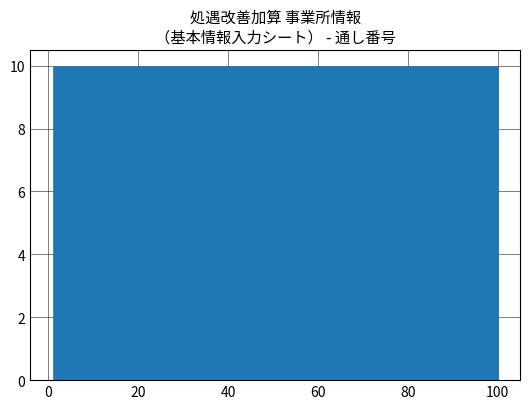

Reading left to right, transcribe this chart: for each bar, give the range it covers on the x-axis and its height. Neither the bar edges nor the heights are printed on the chart, so give them approximately, as read against the axes.

2 to 10: 10
10 to 20: 10
20 to 30: 10
30 to 40: 10
40 to 50: 10
50 to 60: 10
60 to 70: 10
70 to 80: 10
80 to 90: 10
90 to 100: 10